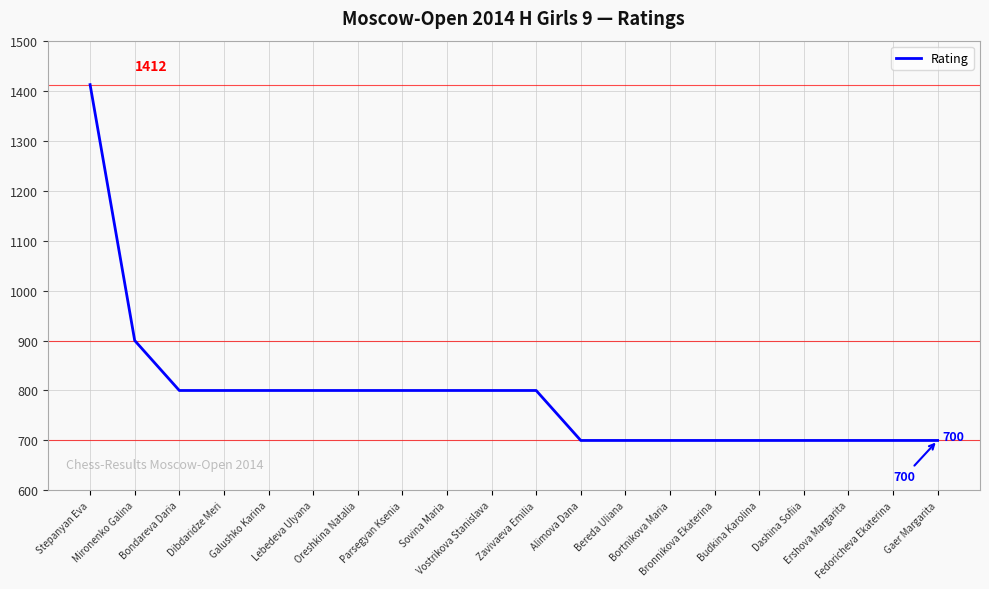

How many distinct data groups are displayed?

1